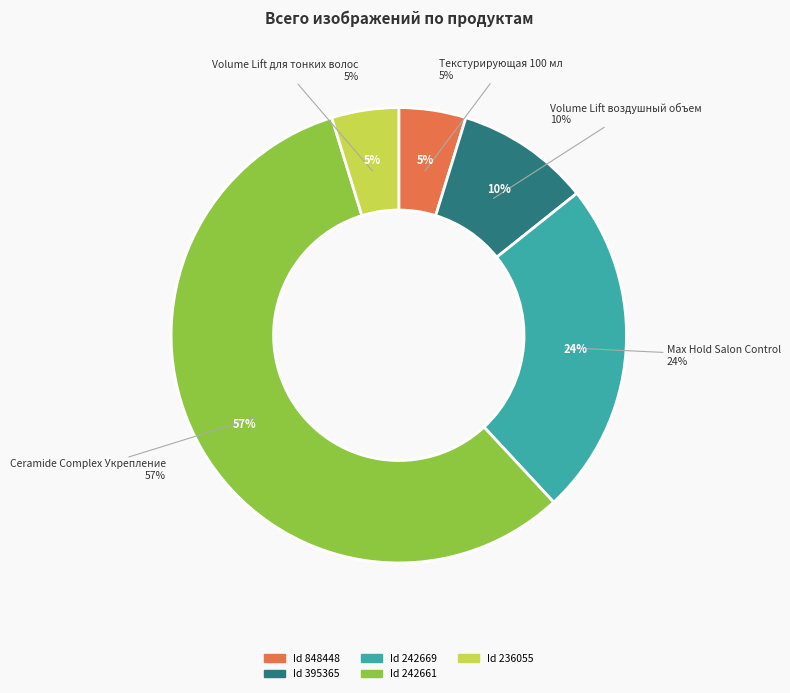

Which slice is the smallest?

848448